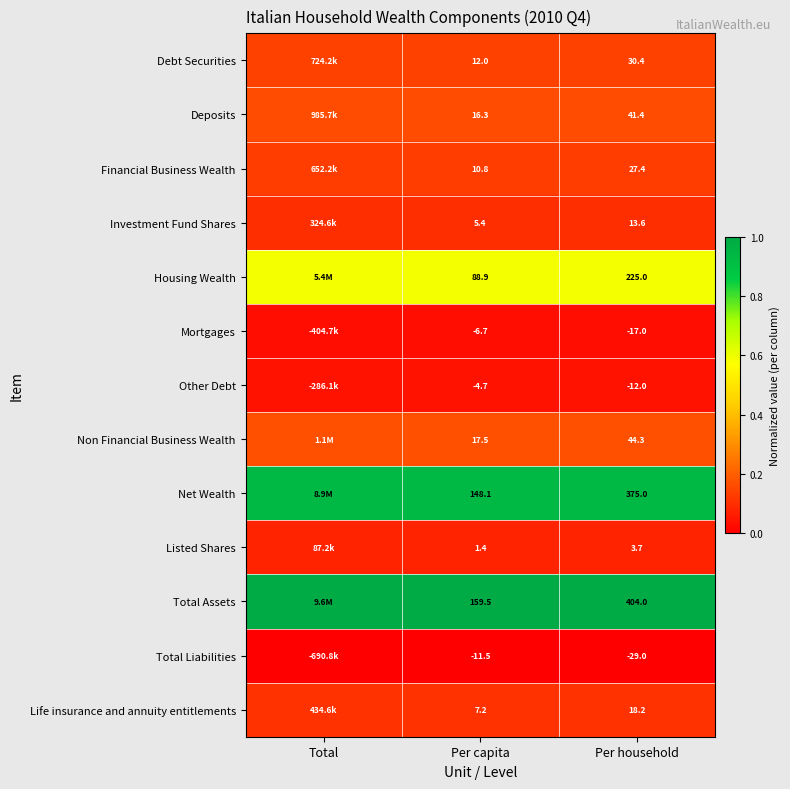

Between Per capita and Per household, which series saw the biggest shift?

Total Assets